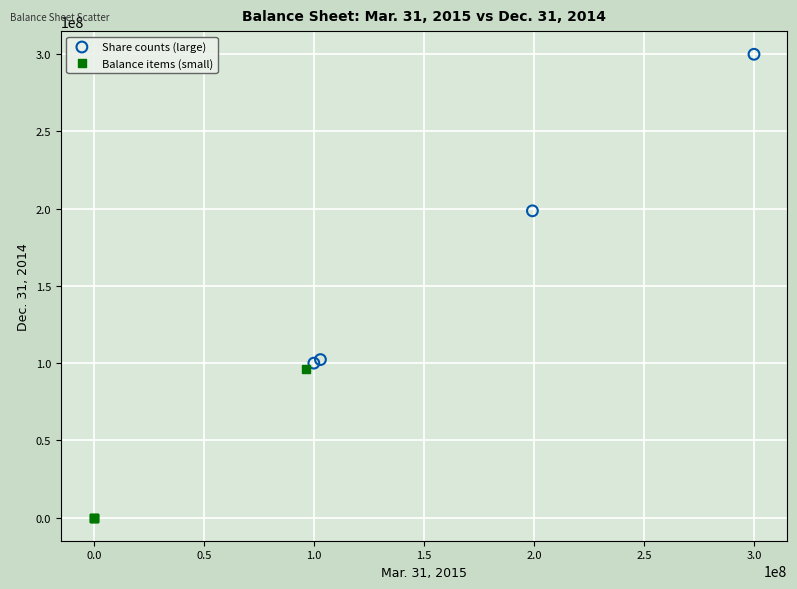

Which series has the widest spread of Y values?

Share counts (large)